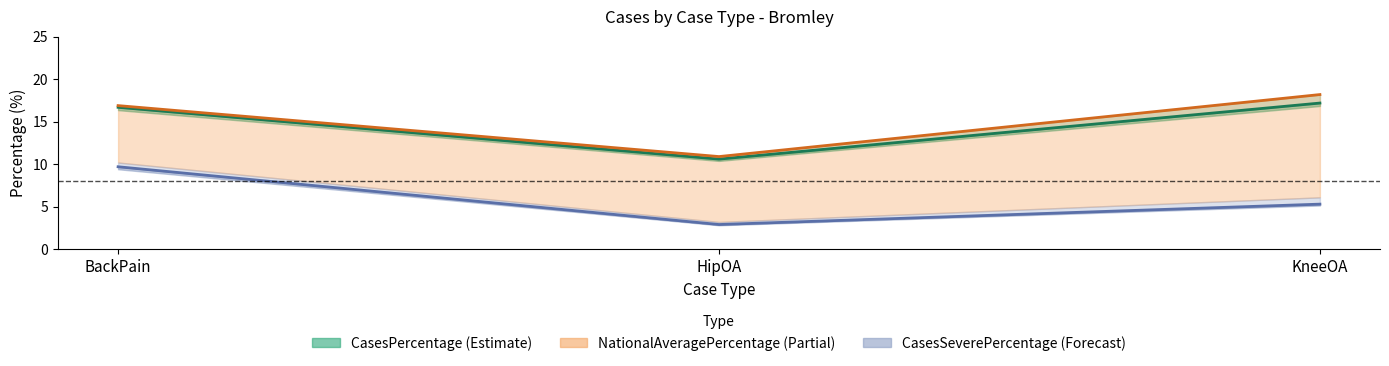

At KneeOA, list the series in order from smallest to largest.

Cases, CasesPercentage, NationalAveragePercentage